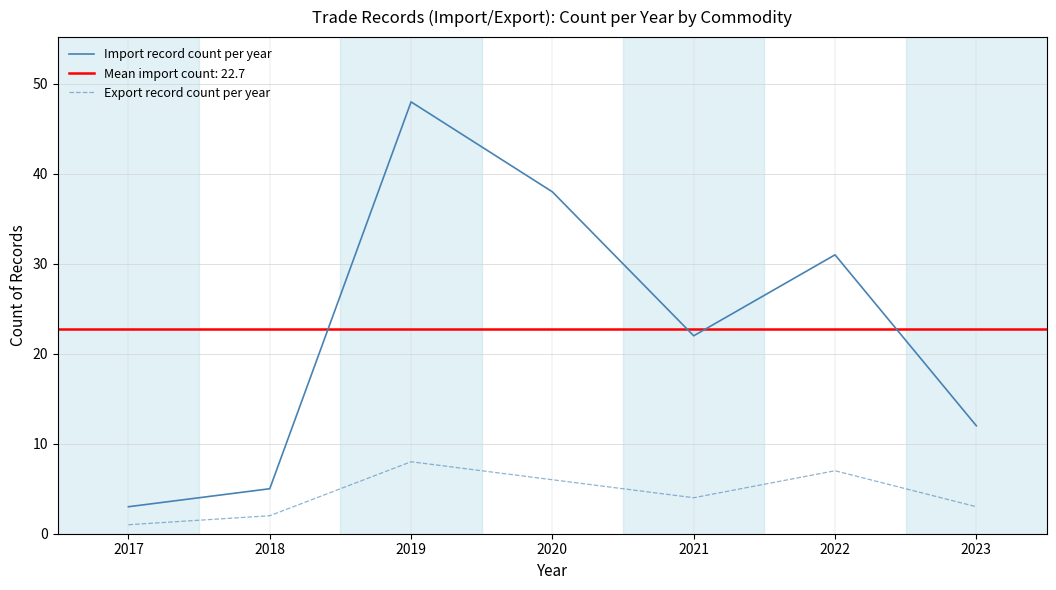

Between 2017 and 2019, which series saw the biggest shift?

Import record count per year